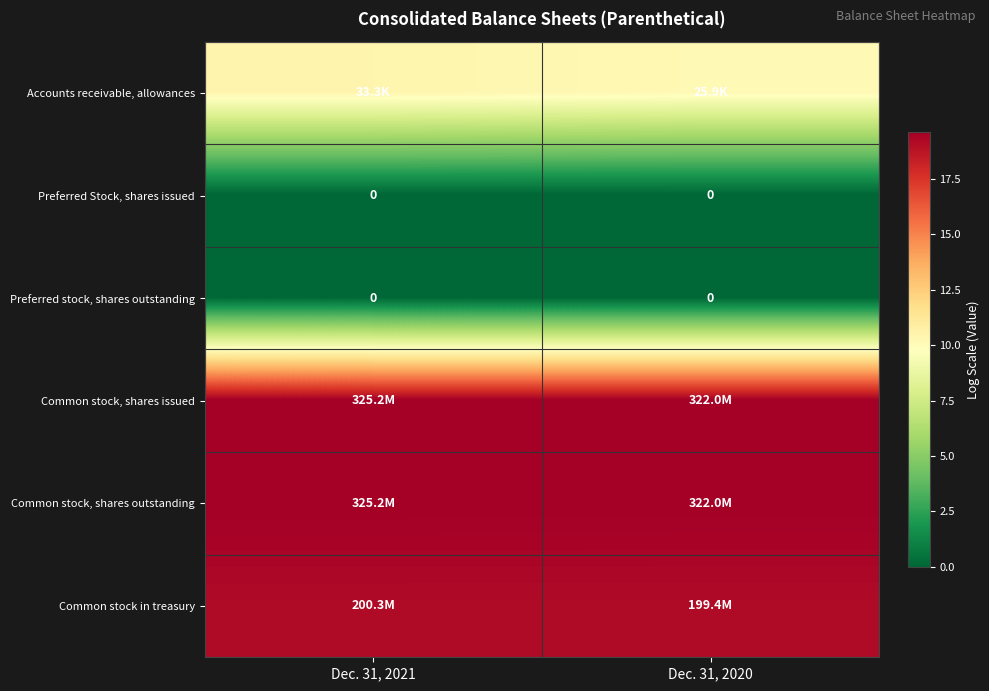

What is the minimum value for Common stock, shares outstanding?

19.6